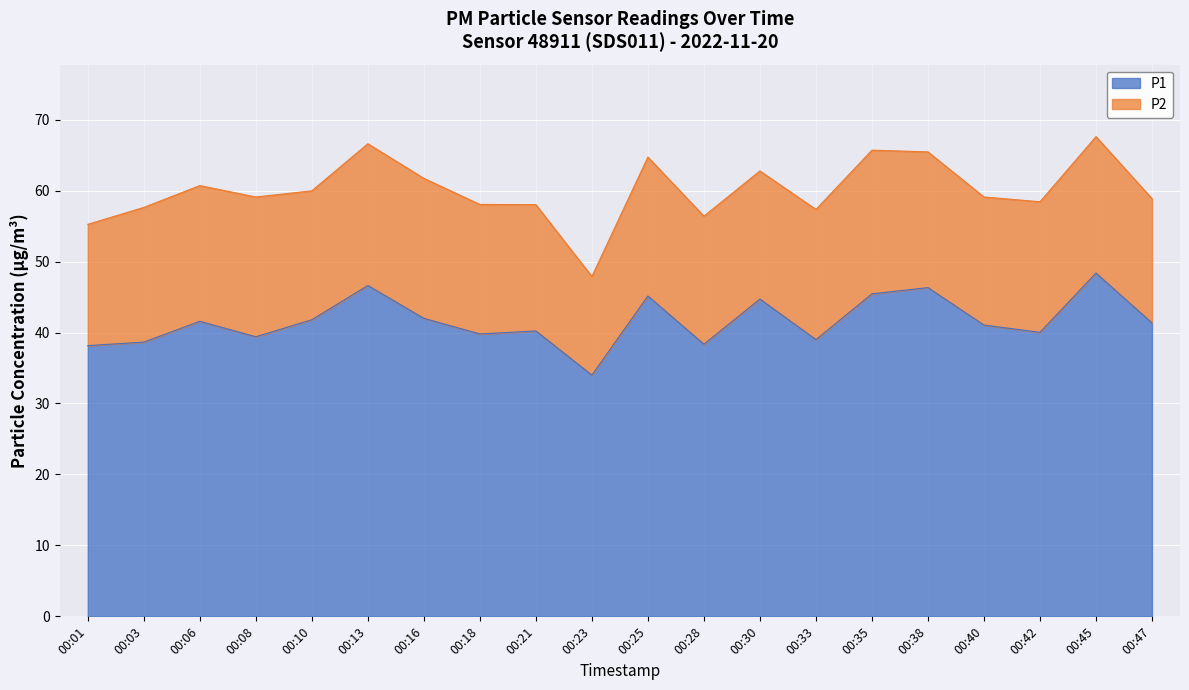

What is the difference between the maximum and minimum values?

14.4